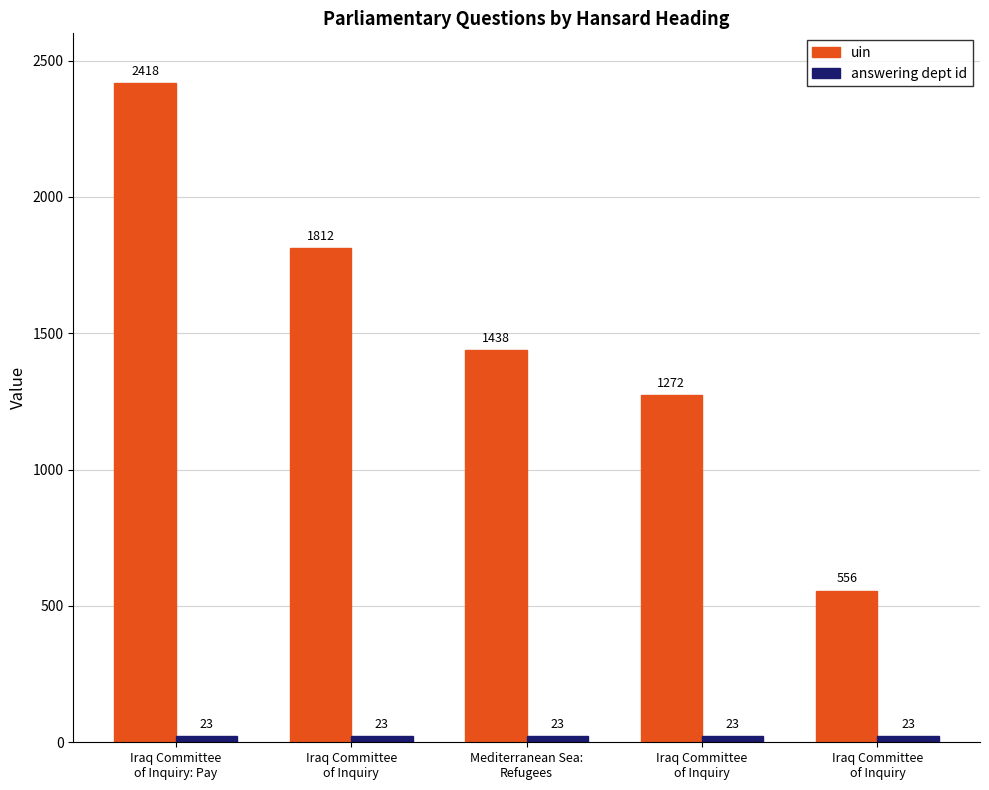

How many data points in uin are less than 1438?

2